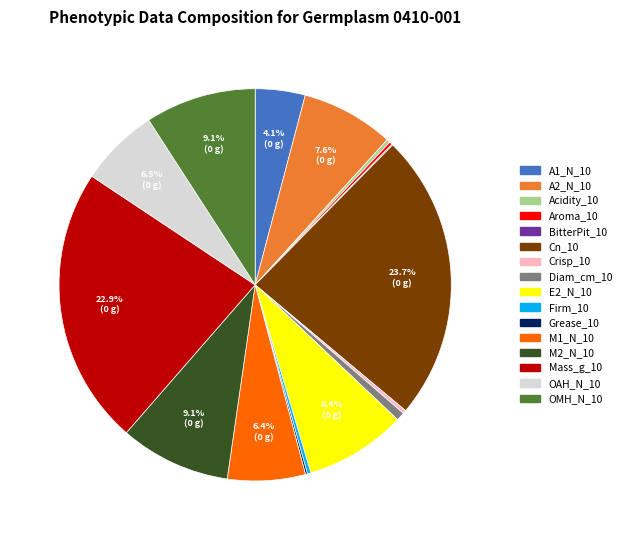

The M1_N_10 slice represents 1% of the pie. True or false?

False